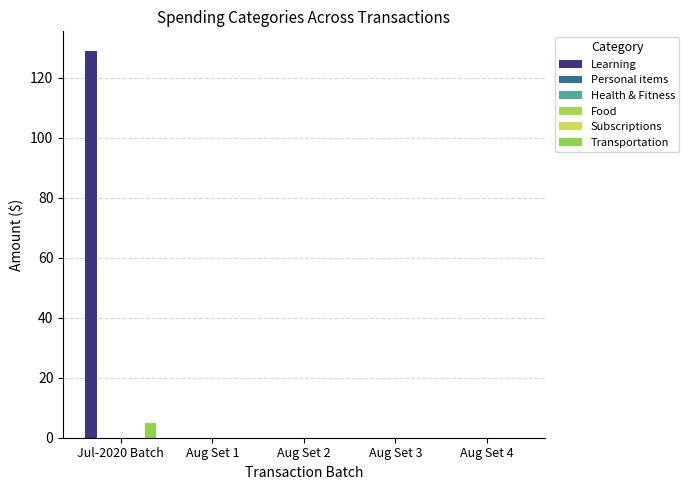

What is the label of the 4th bar from the right?

Aug Set 1